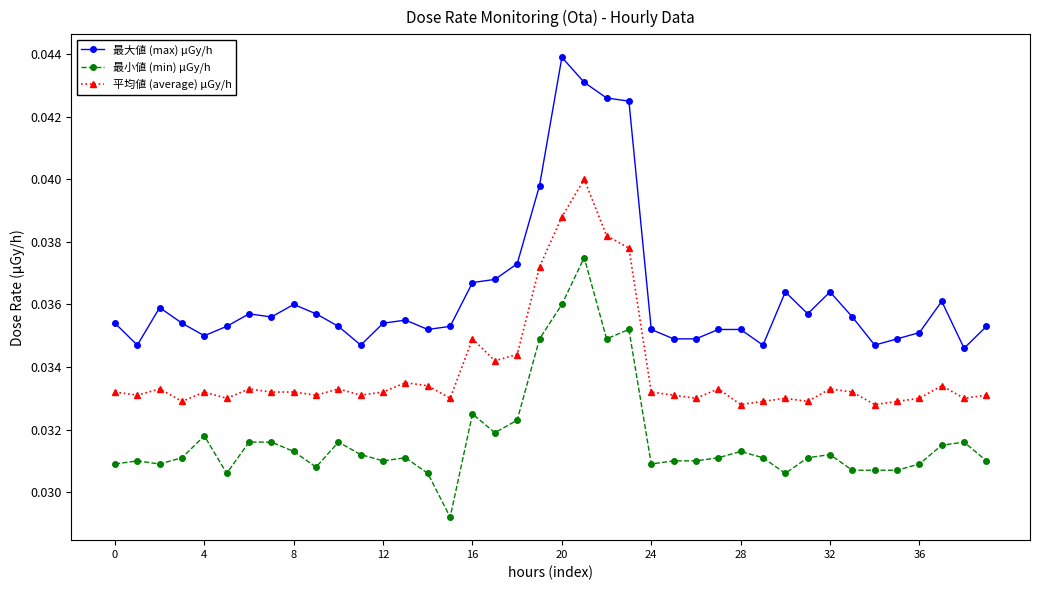

Which series has the largest total across all categories?

最大値 (max) μGy/h